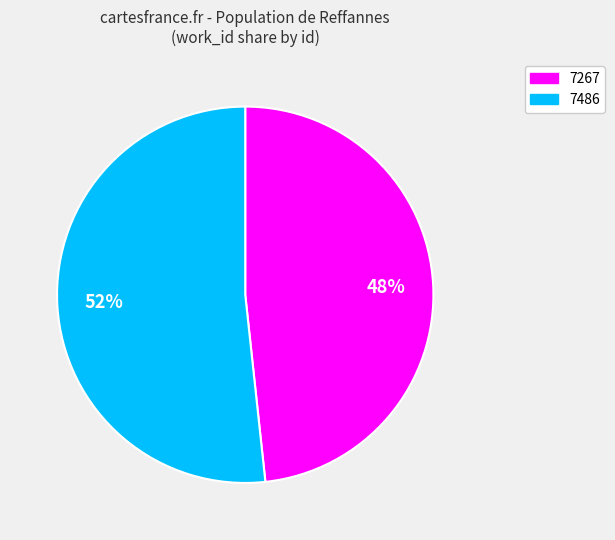

What is the largest slice in the pie chart?

7486